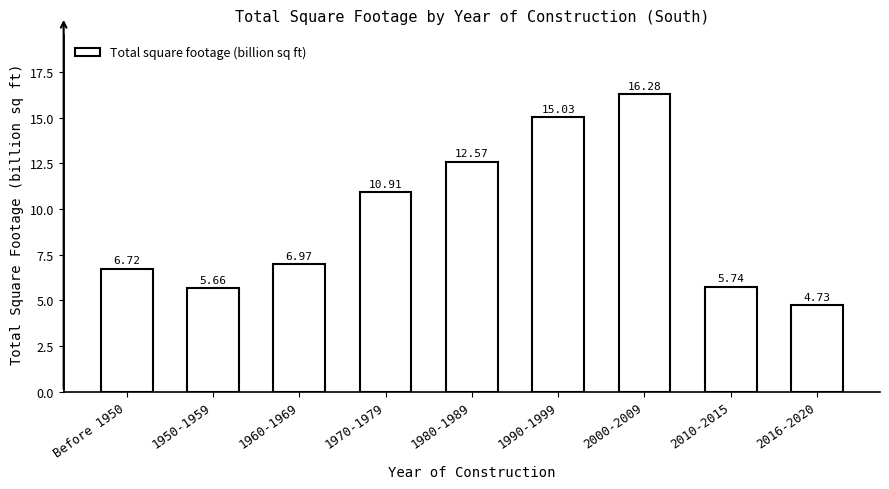

What is the sum of the values at 2016-2020 and 2000-2009?

21.0